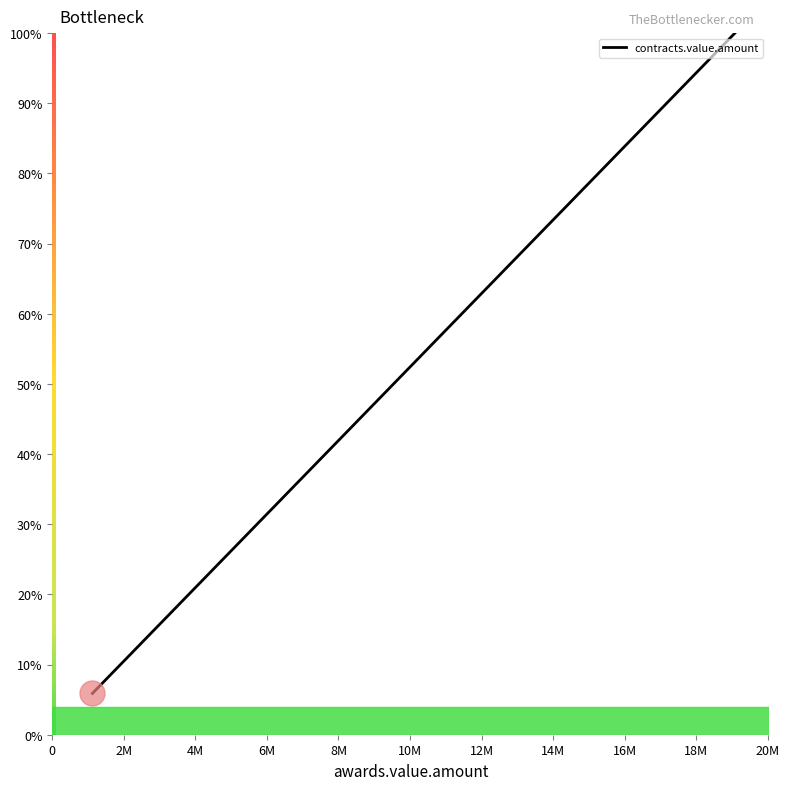

What is the difference between the maximum and minimum values?

94.1